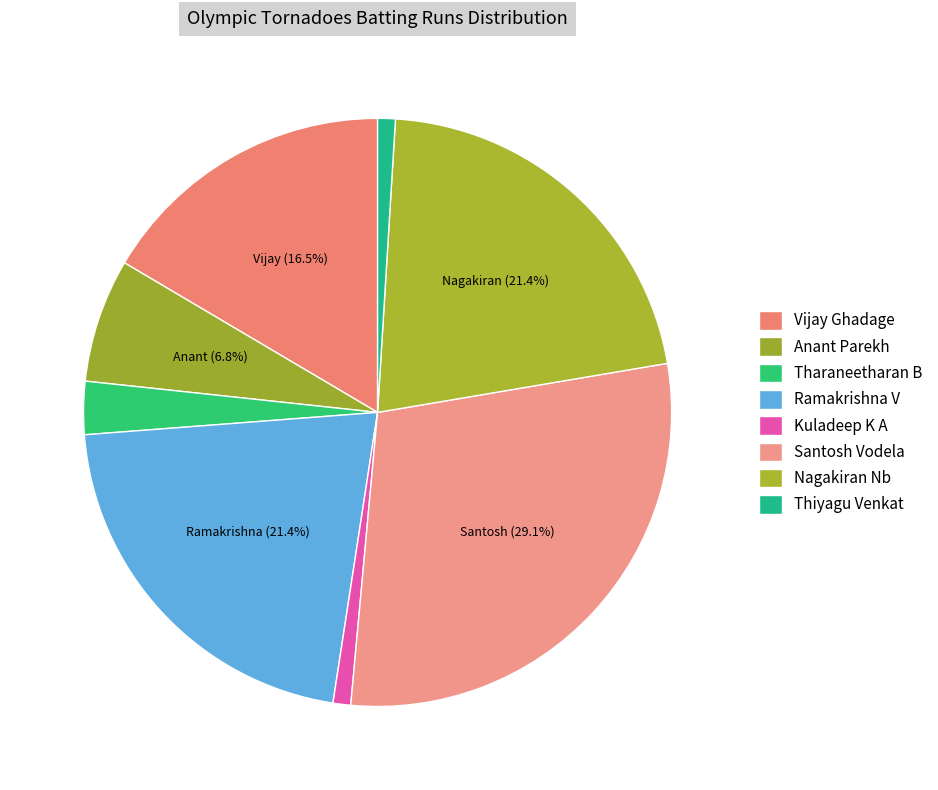

What percentage is the Thiyagu Venkat slice, to the nearest percent?

1%